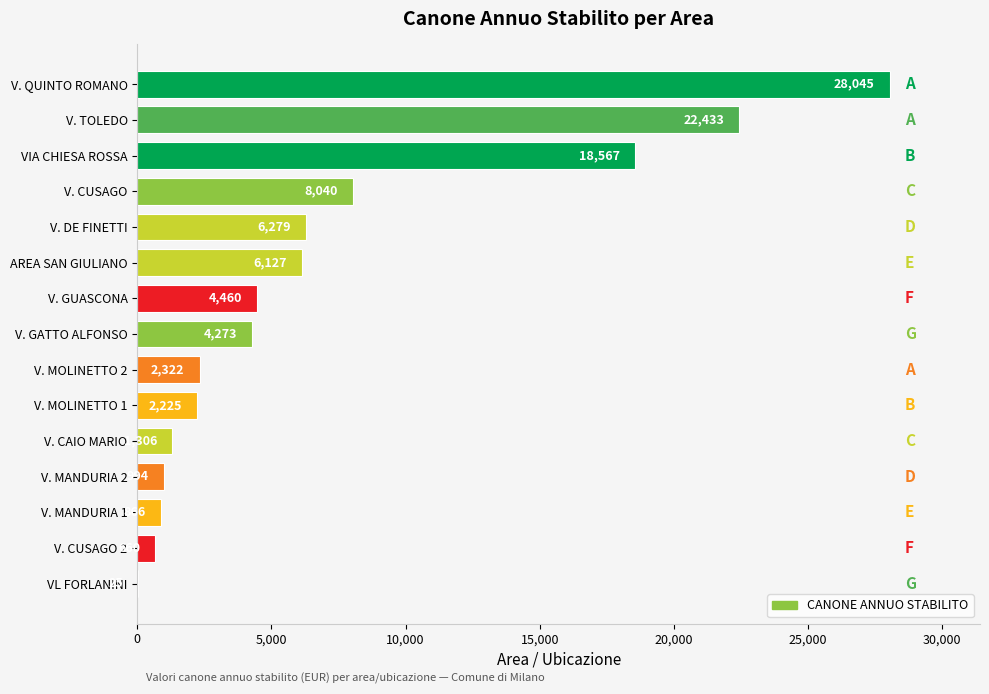

Is it true that the value at V. GATTO ALFONSO is 4272.7?

True